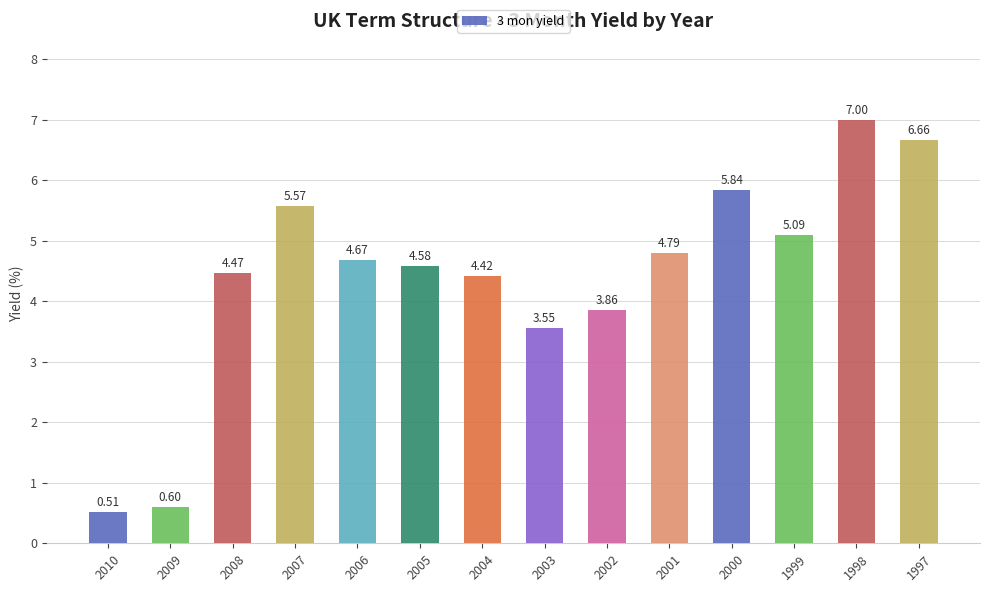

What is the greatest value displayed?

7.0